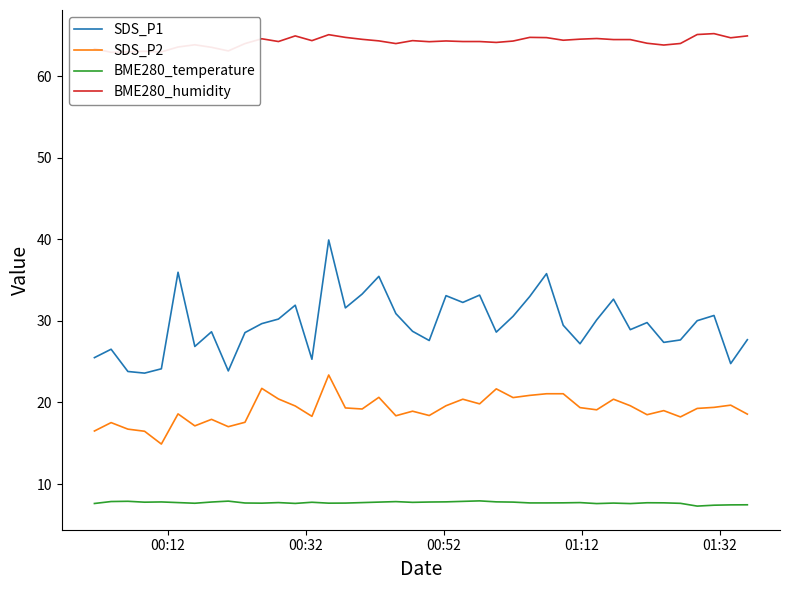

Which series has the largest range (max minus min)?

SDS_P1